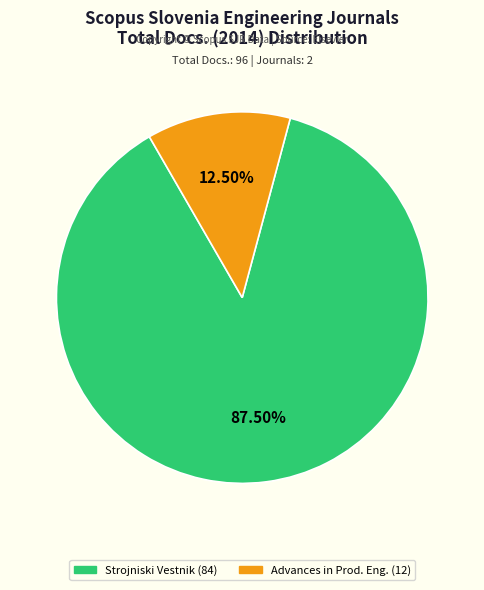

How many segments does this pie chart have?

2